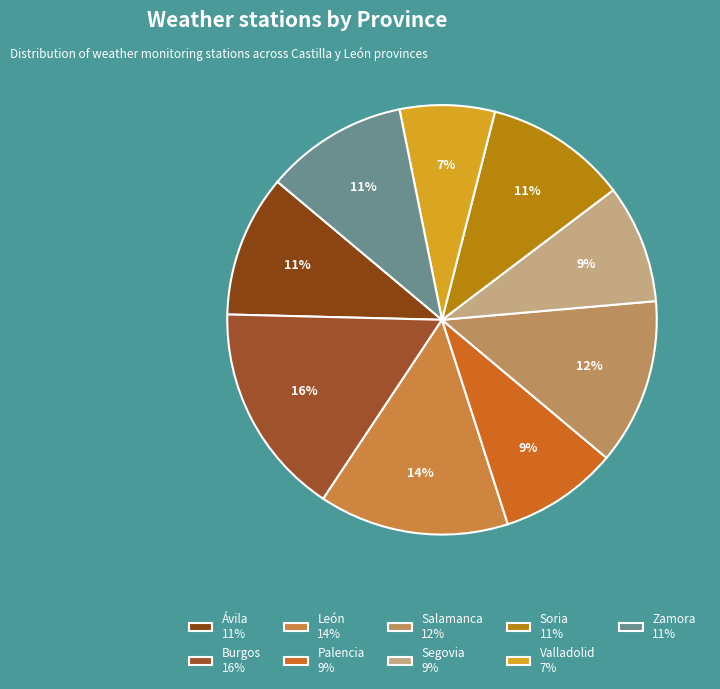

How much of the chart is everything except León?

85.7%